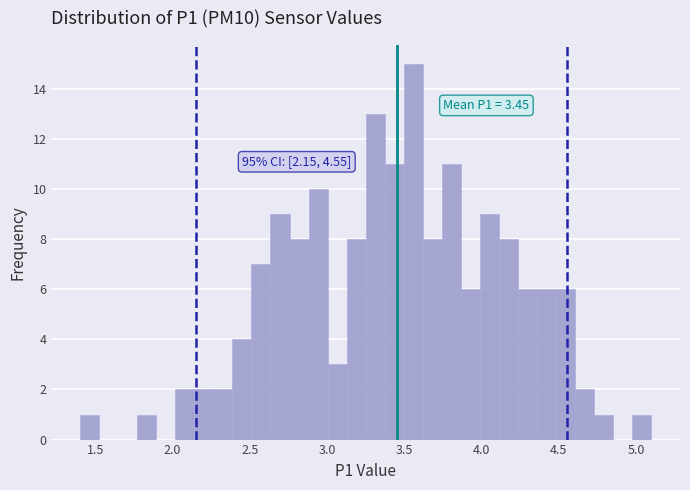

Around what value on the x-axis is the tallest bar? Give the approximate position of its centre, as read against the axis.

3.55